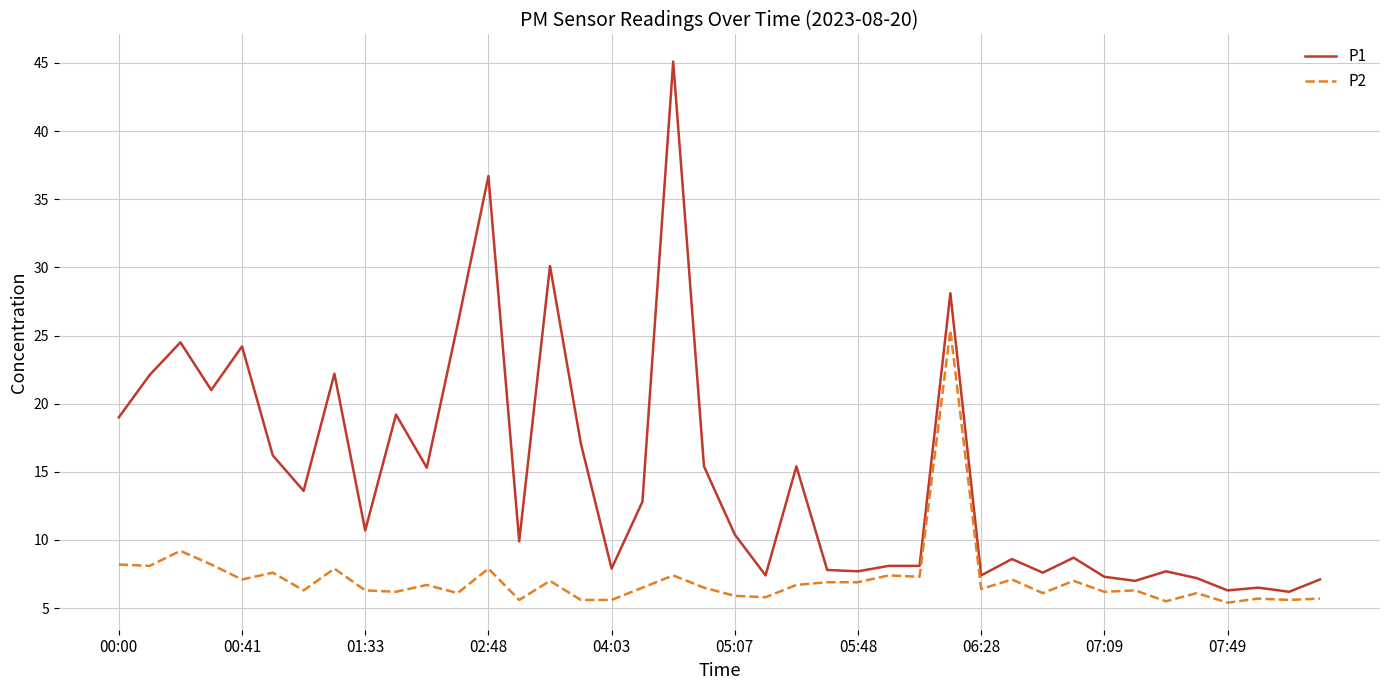

What is the highest value of the P1 series?

45.1